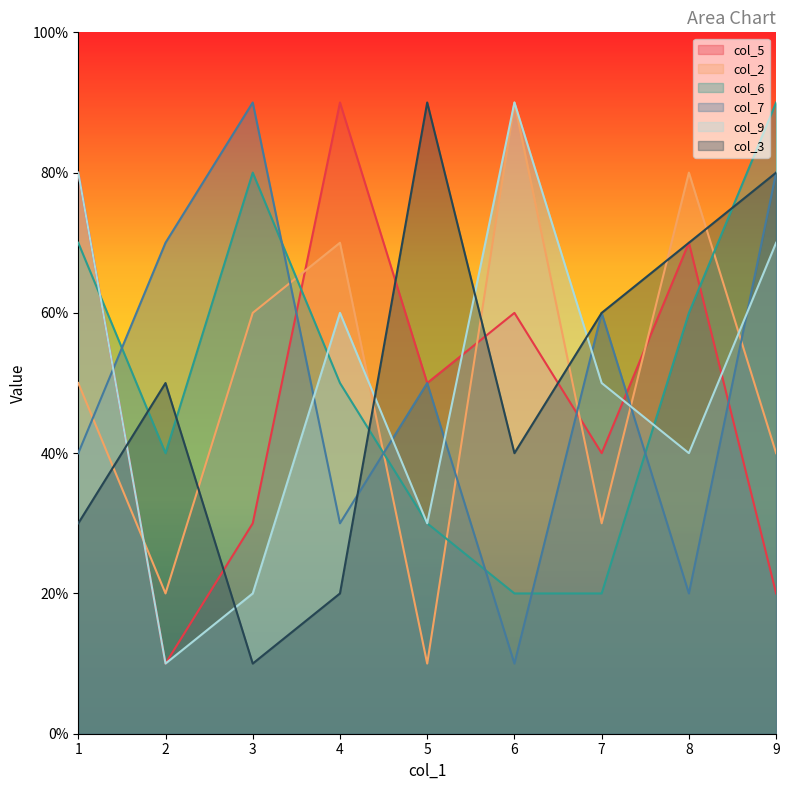

Rank the series by their maximum value, from lowest to highest.

col_5, col_2, col_6, col_7, col_9, col_3